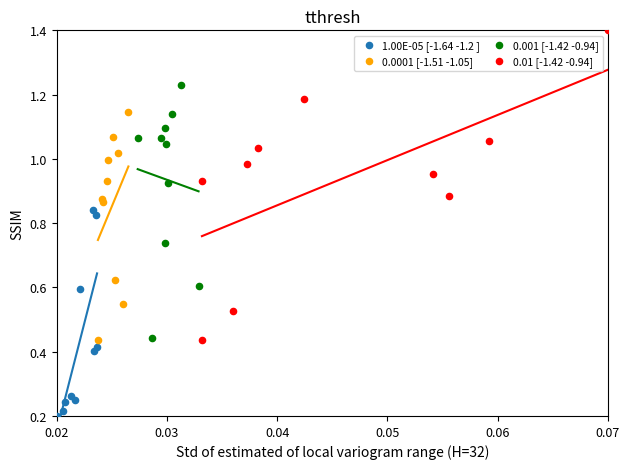

Which series reaches the maximum Y coordinate?

0.01 [-1.42 -0.94]